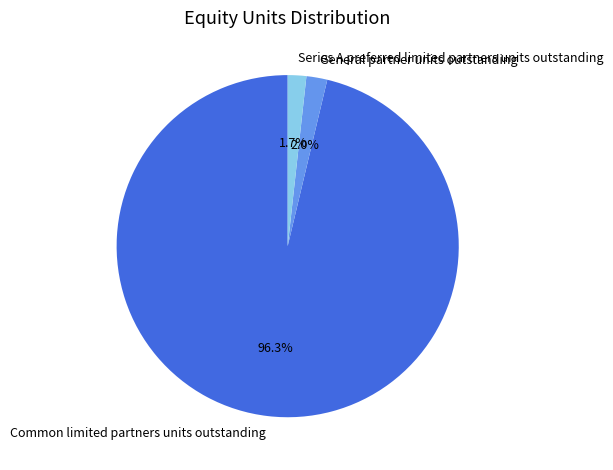

To the nearest percent, what percentage of the pie is General partner units outstanding?

2%